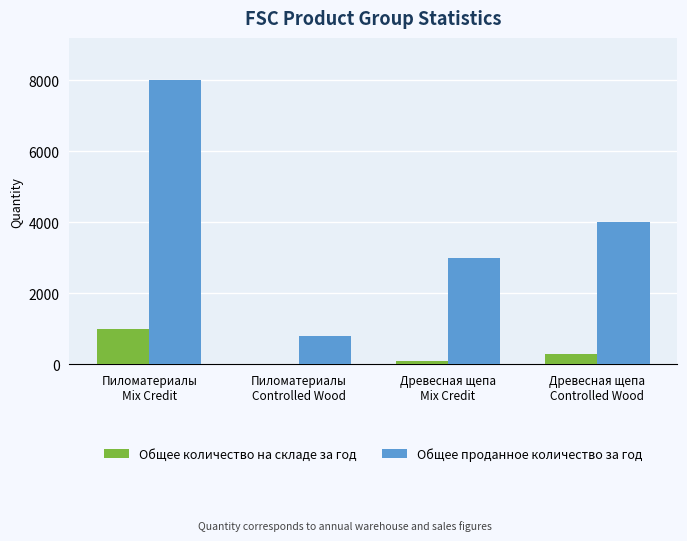

What is the average value of the Общее количество на складе за год series?

350